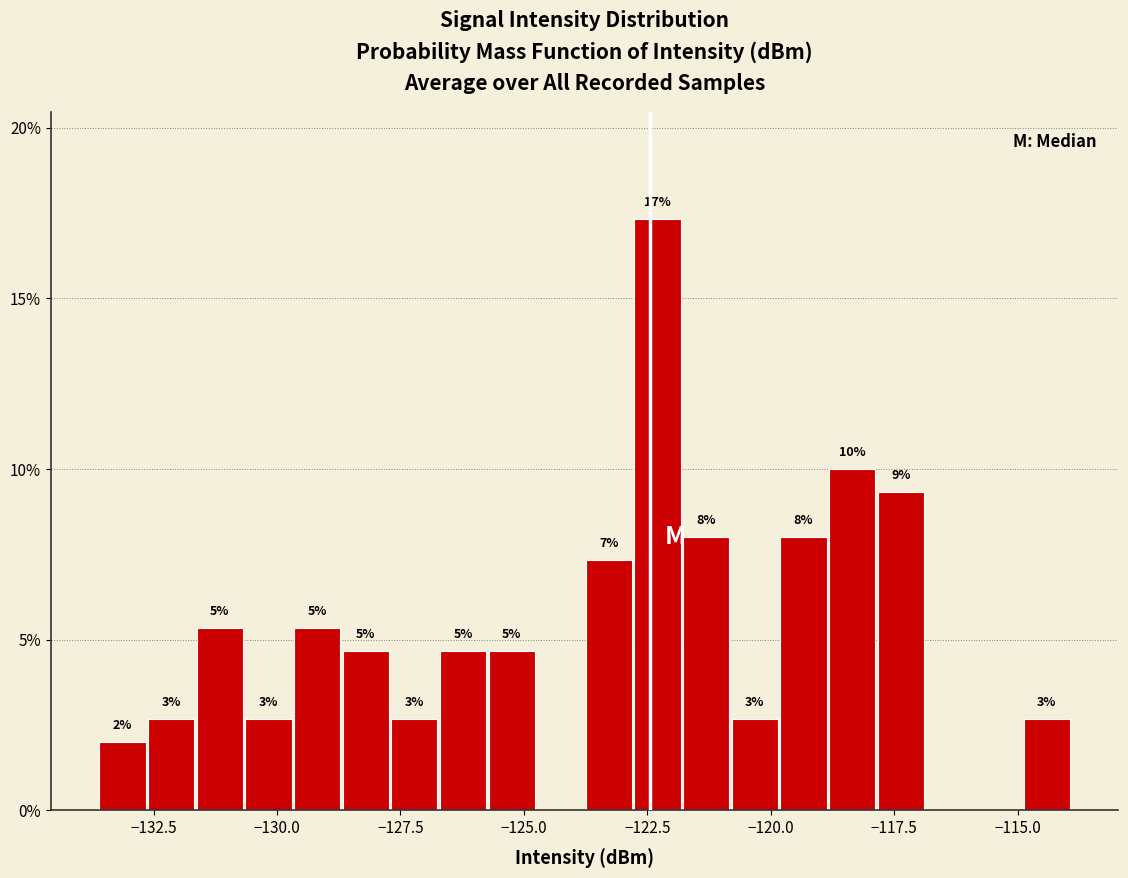

Read against the x-axis, roughly where is the centre of the tallest bar?

-122.5